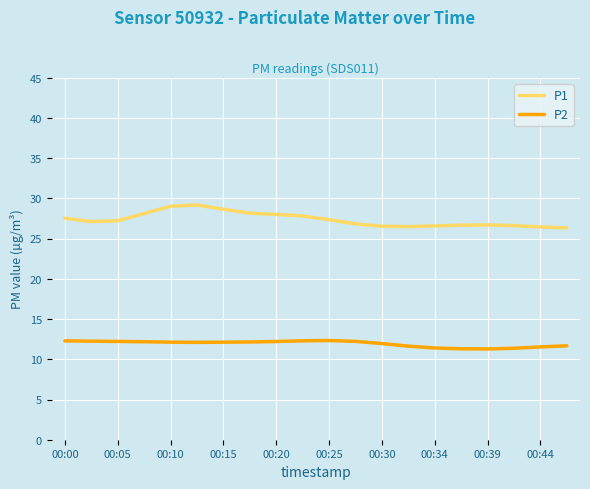

What is the difference between the maximum and minimum values in the P1 series?

2.9